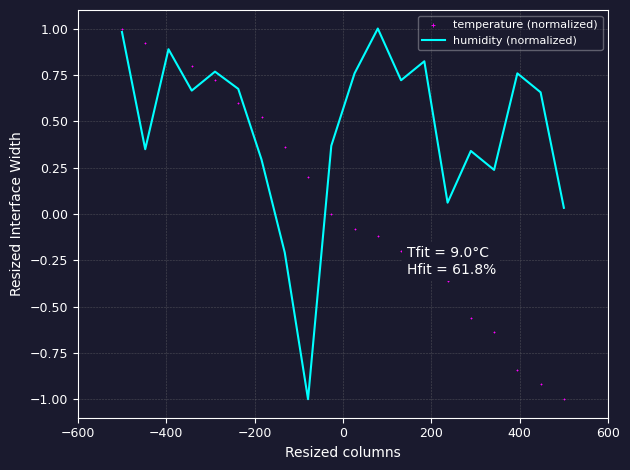

Which series reaches the maximum Y coordinate?

humidity (normalized)